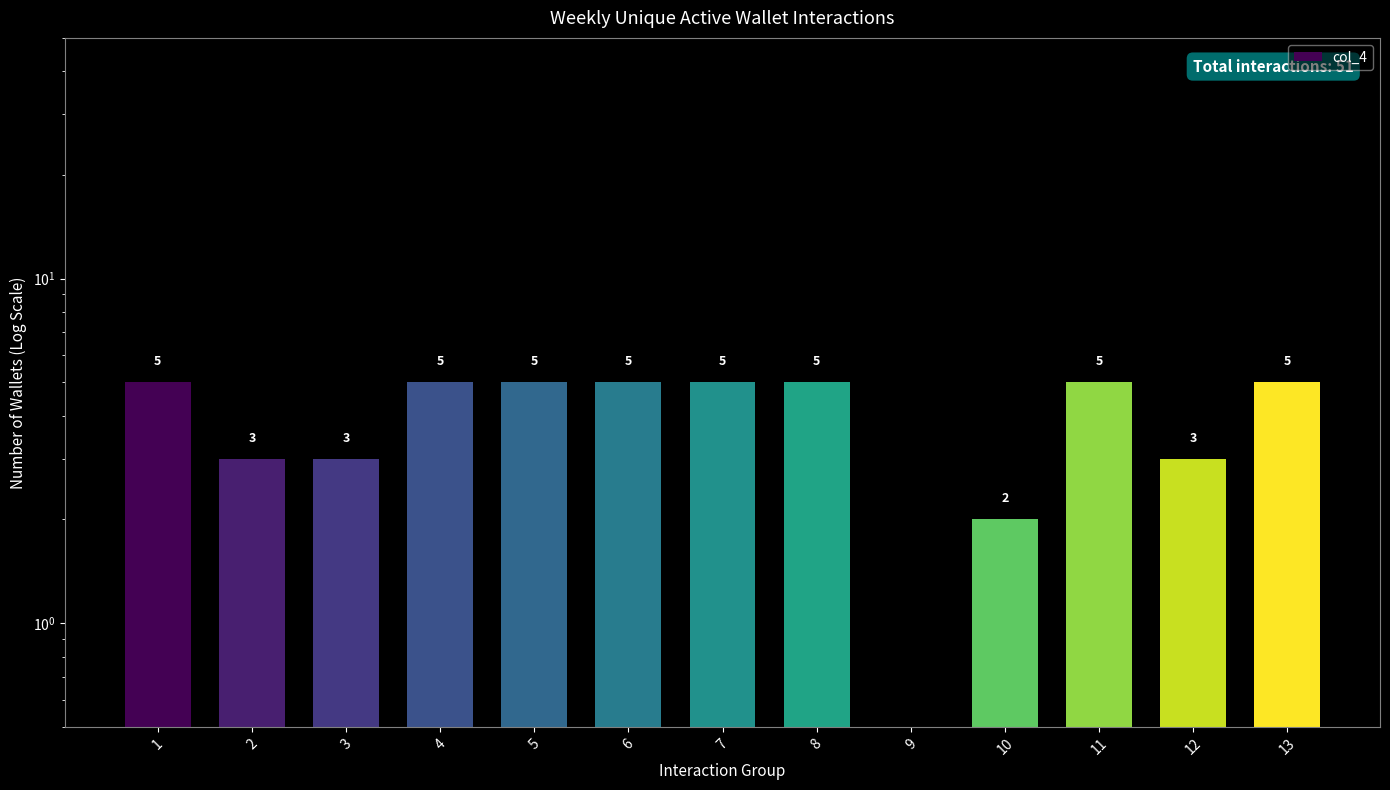

How many distinct data groups are displayed?

1